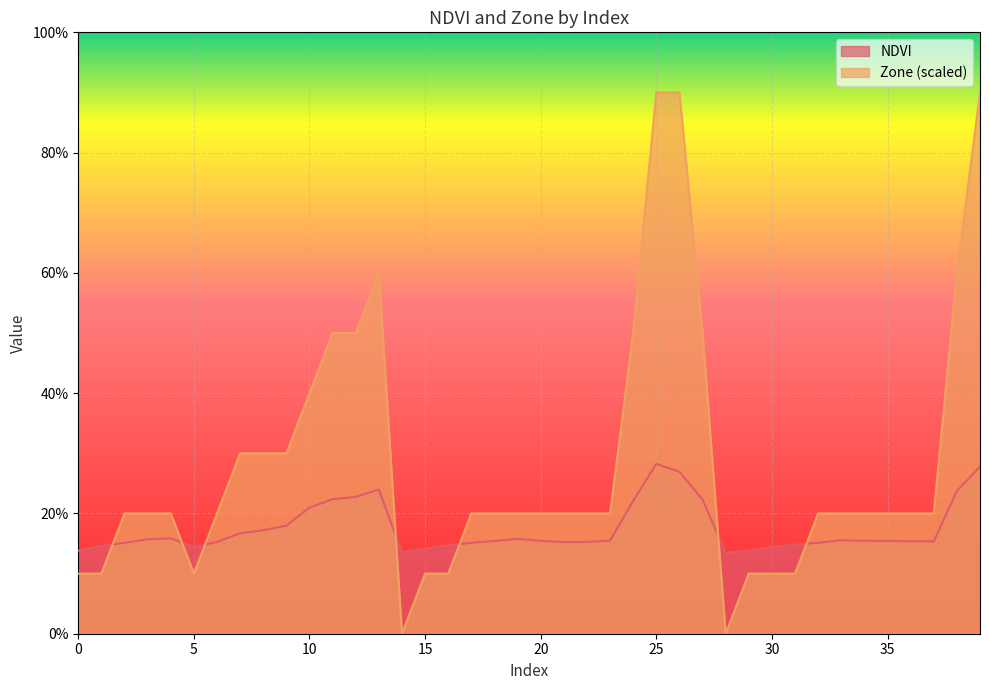

The value of Zone at 10 is 0.4. True or false?

True